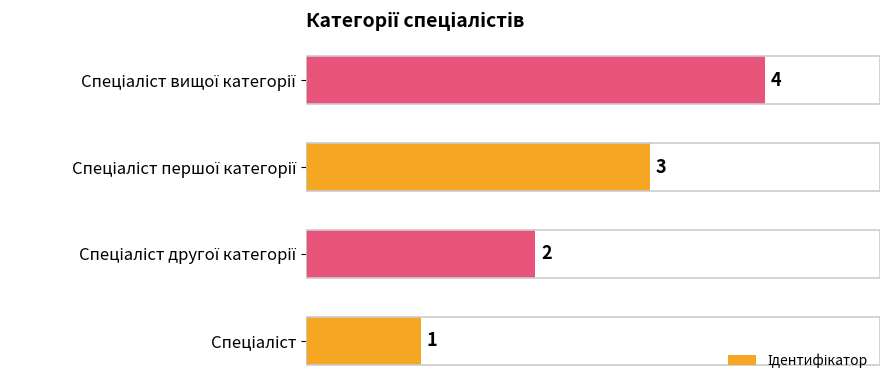

Count the values in the range 2 to 4.

3